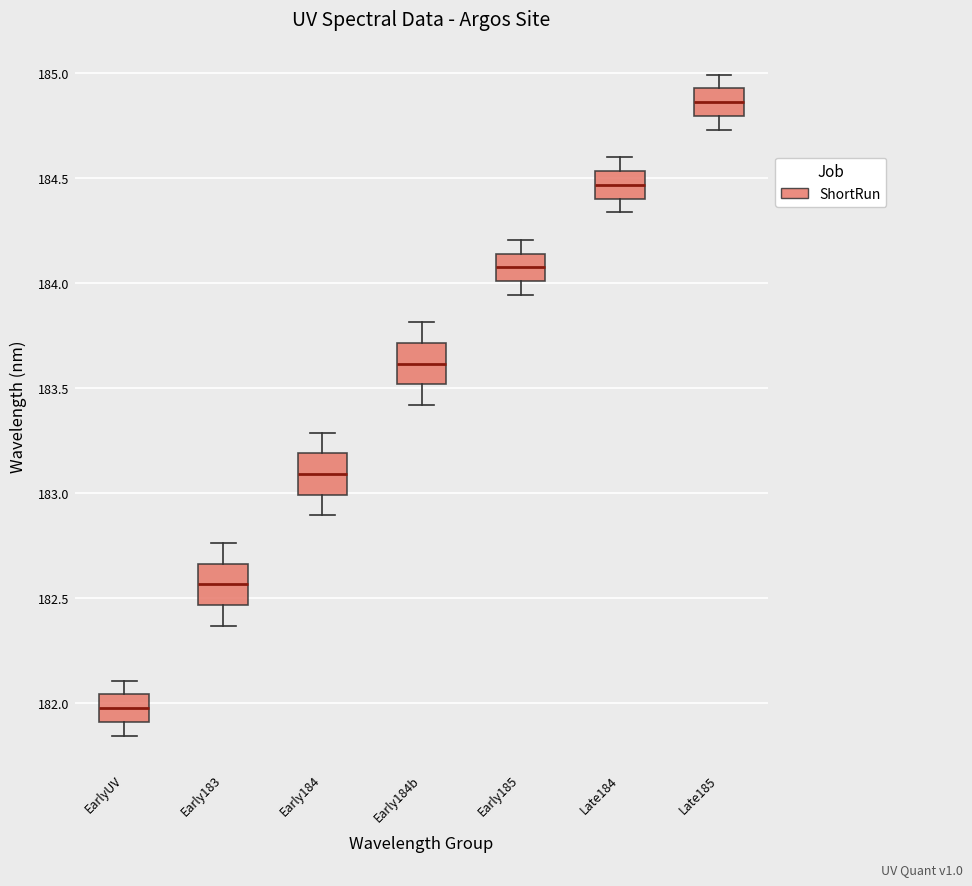

Reading left to right, read every box against the y-axis: the position of its median line, the range the box covers, and the ends of its whiskers. The values are not printed on the chart, so give them approximately, as read against the axis.

EarlyUV: median 181.95, box 181.90 to 182.05, whiskers 181.85 to 182.10
Early183: median 182.55, box 182.45 to 182.65, whiskers 182.35 to 182.75
Early184: median 183.10, box 183.00 to 183.20, whiskers 182.90 to 183.30
Early184b: median 183.60, box 183.50 to 183.70, whiskers 183.40 to 183.80
Early185: median 184.05, box 184.00 to 184.15, whiskers 183.95 to 184.20
Late184: median 184.45, box 184.40 to 184.55, whiskers 184.35 to 184.60
Late185: median 184.85, box 184.80 to 184.95, whiskers 184.75 to 185.00